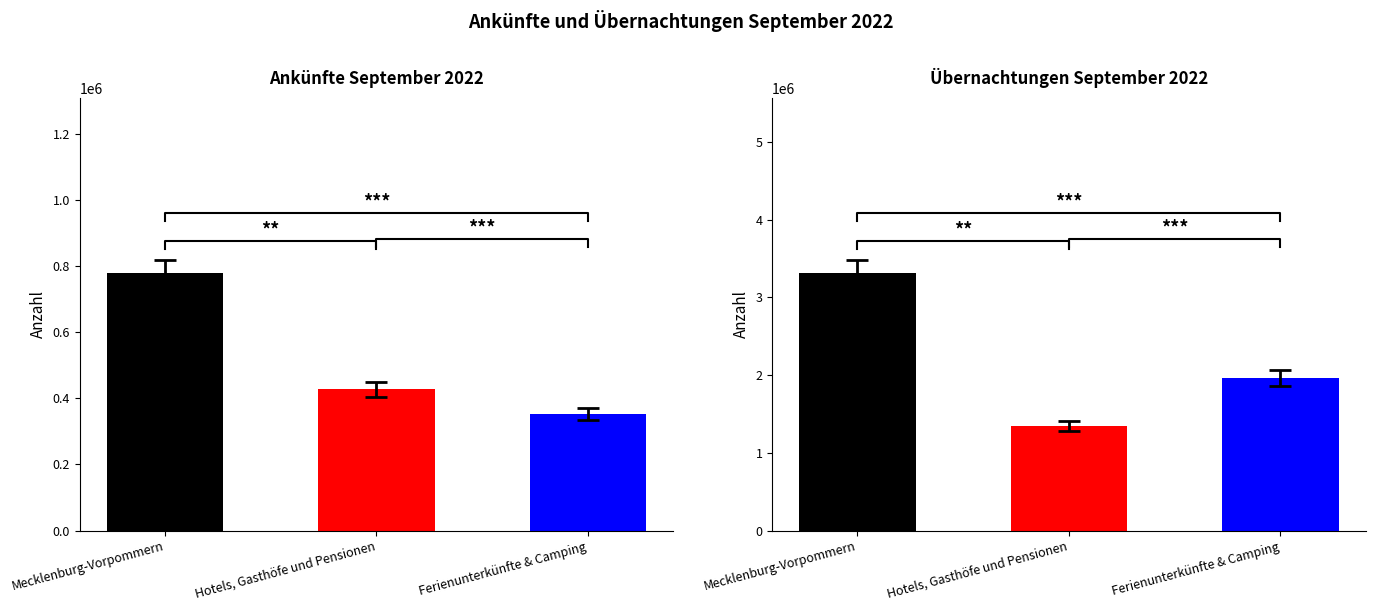

At Hotels, Gasthöfe und Pensionen, list the series in order from largest to smallest.

Übernachtungen September 2022, Ankünfte September 2022